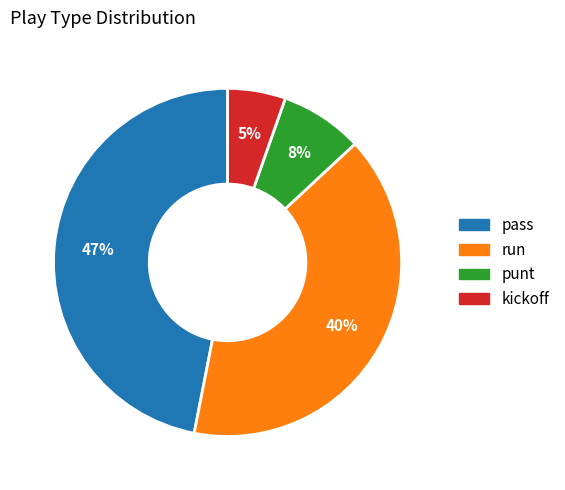

Which has a higher value, run or punt?

run